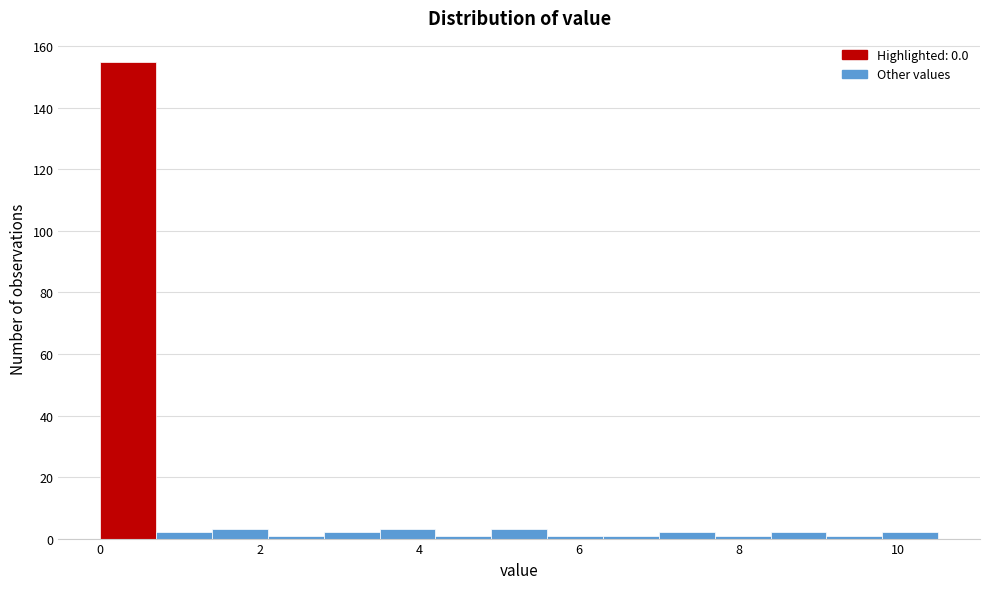

Read against the x-axis, roughly where is the centre of the tallest bar?

0.4